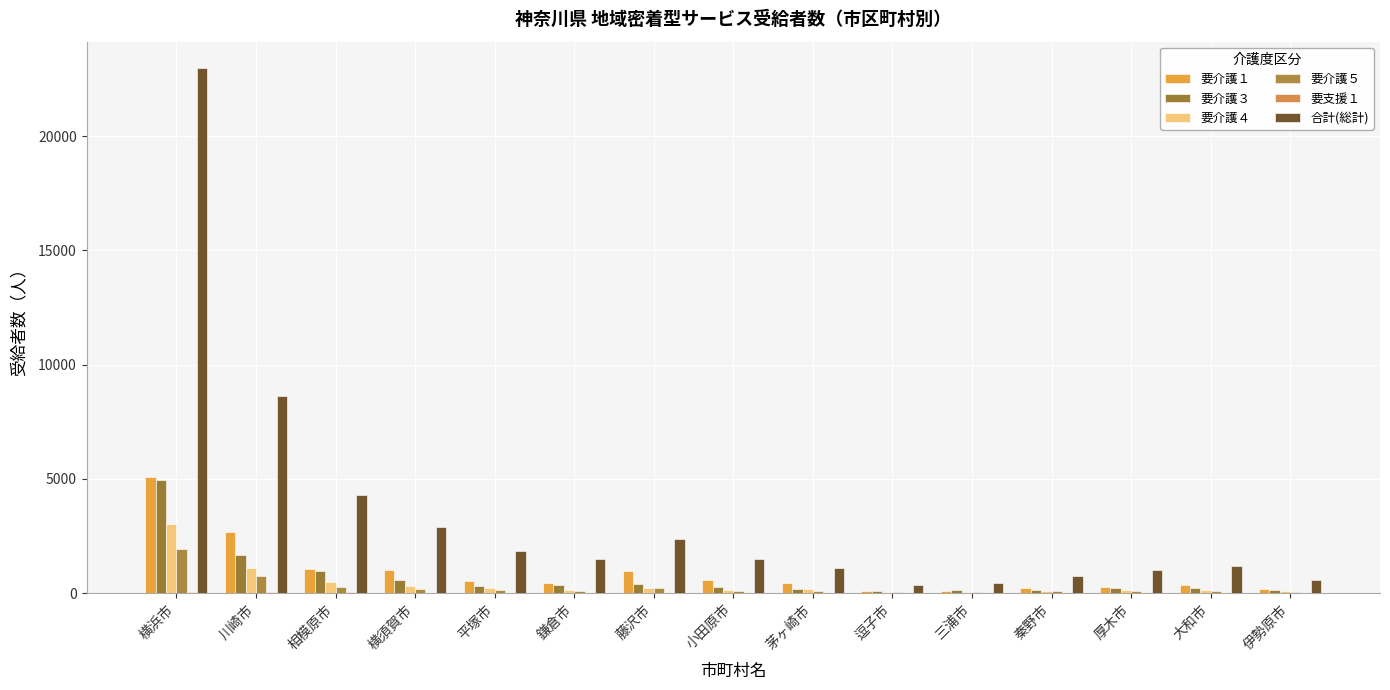

What is the sum of all 要介護１ values?

13947